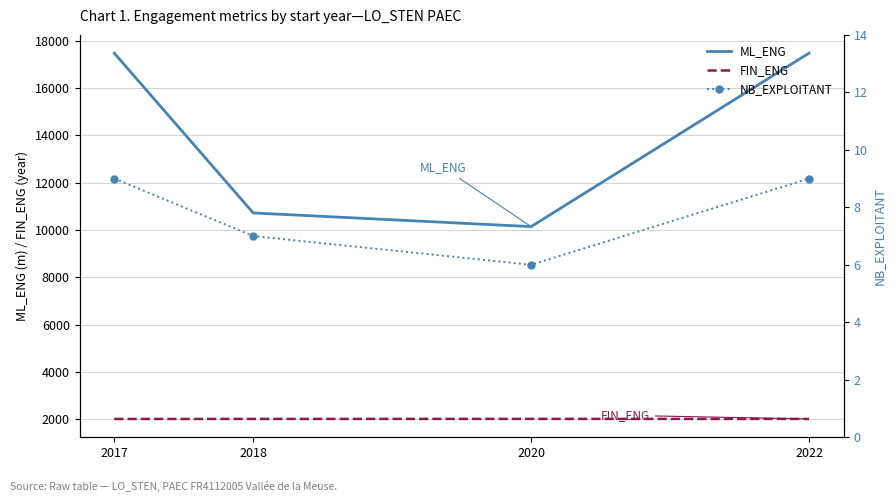

Count the number of categories in the chart.

4